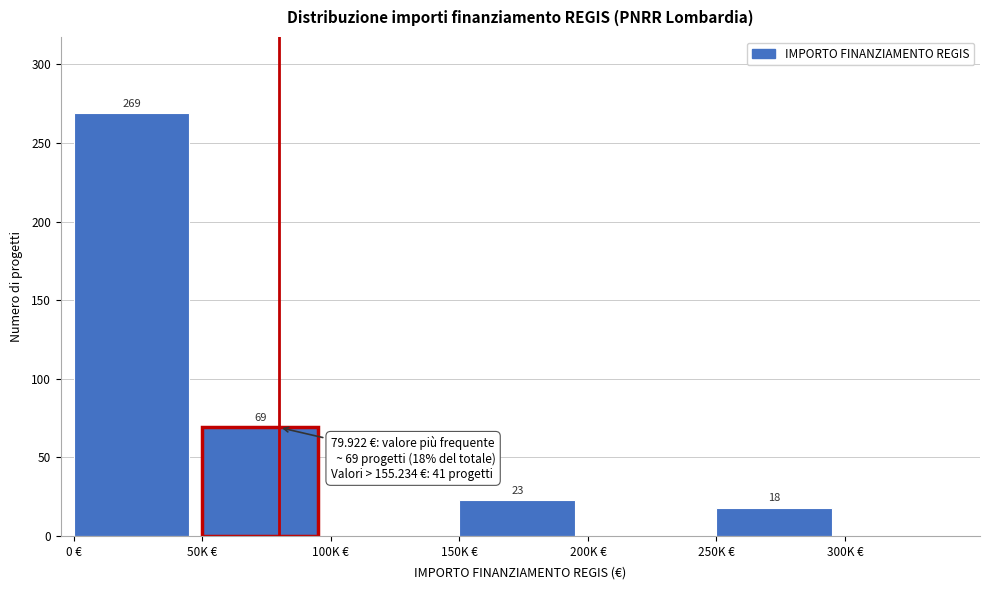

Reading left to right, list all the values displayed in this chart.

0 €=269	50K €=69	100K €=0	150K €=23	200K €=0	250K €=18	300K €=0